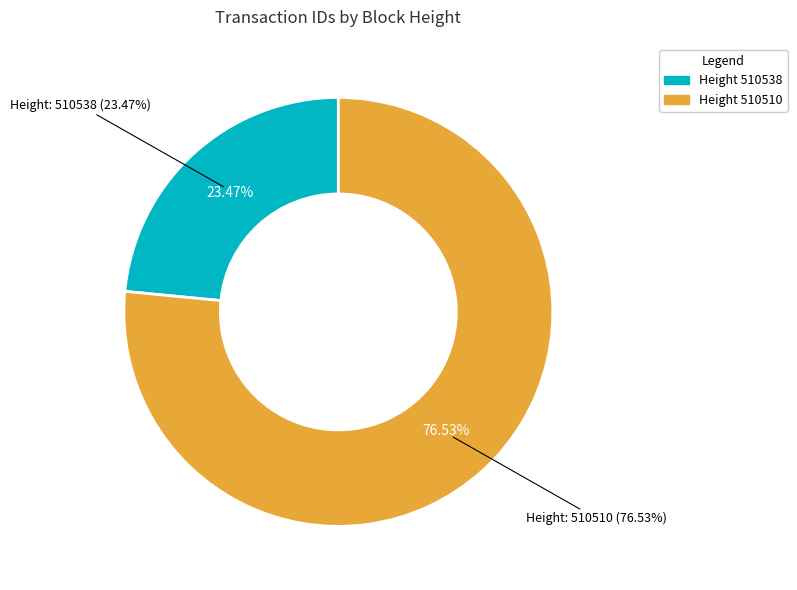

What is the ratio of the value at 510510 to the value at 510538?

3.3